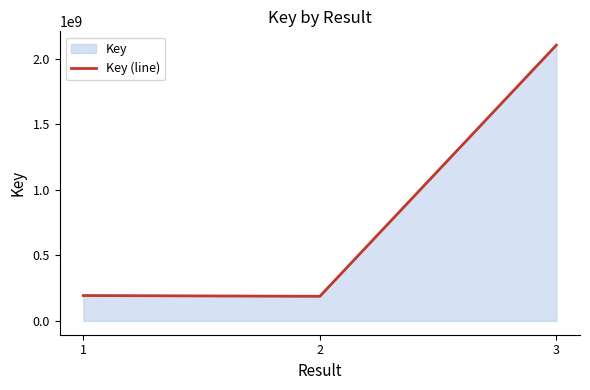

Which label corresponds to the largest value in the chart?

3